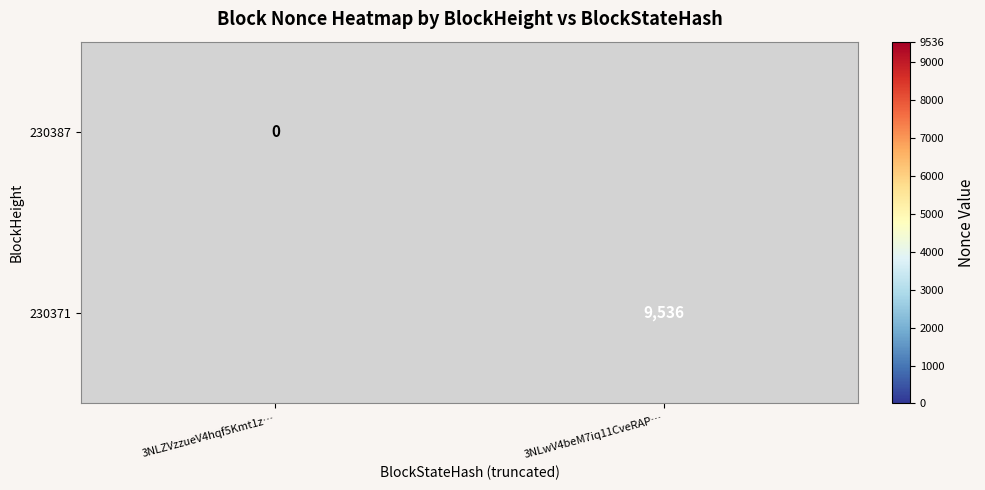

At how many categories does at least one series exceed 2439?

1